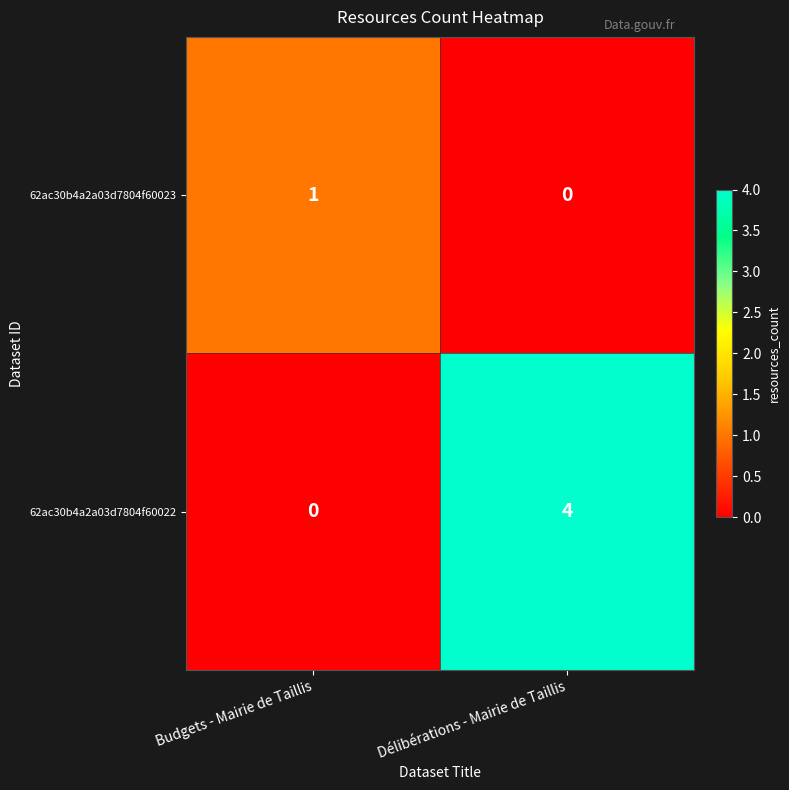

What is the spread (max minus min) of values at Budgets - Mairie de Taillis?

1